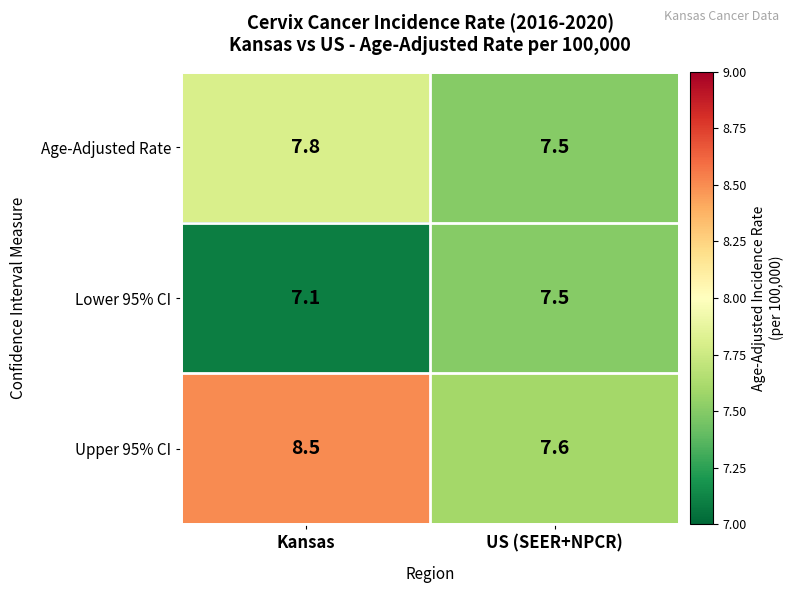

What is the difference between the maximum and minimum values in the Age-Adjusted Rate series?

0.3